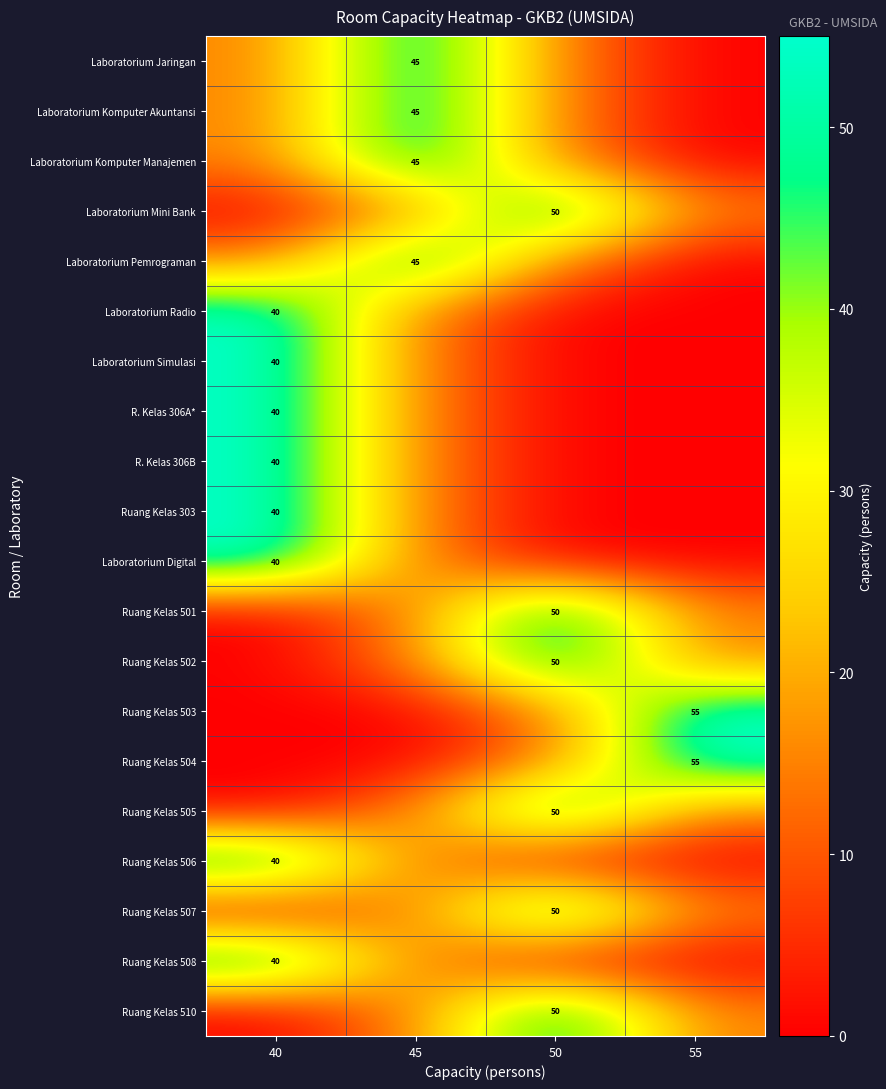

The value of Laboratorium Simulasi at 40 is 40. True or false?

True